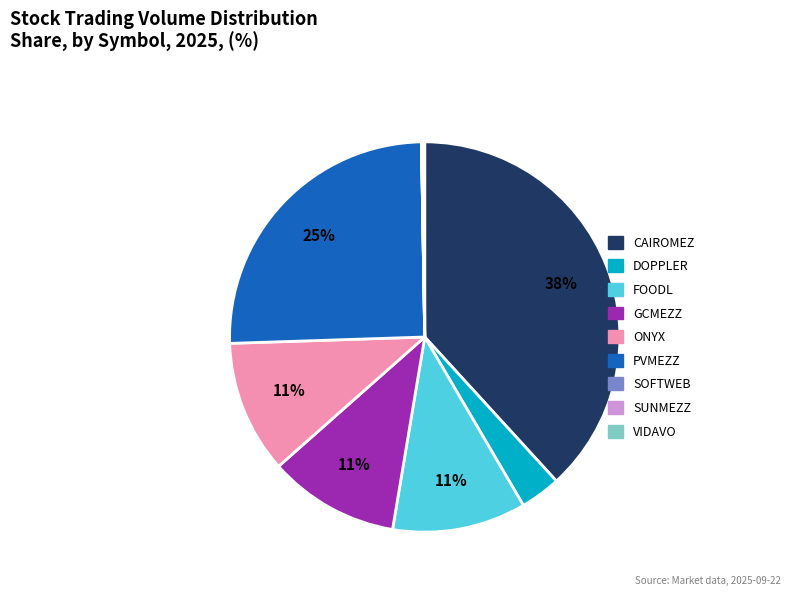

To the nearest percent, what portion does FOODL represent?

11%